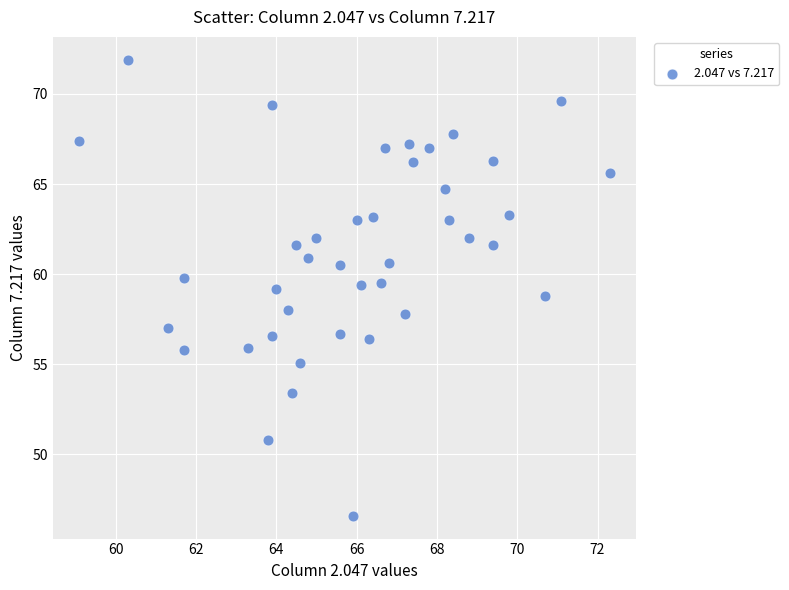

What is the range of X values (max minus min)?

13.2